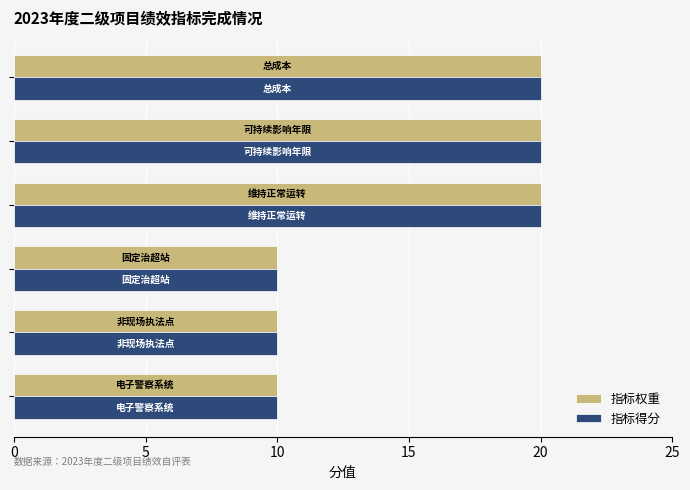

What is the difference between the second highest and second lowest values in the 指标得分 series?

10